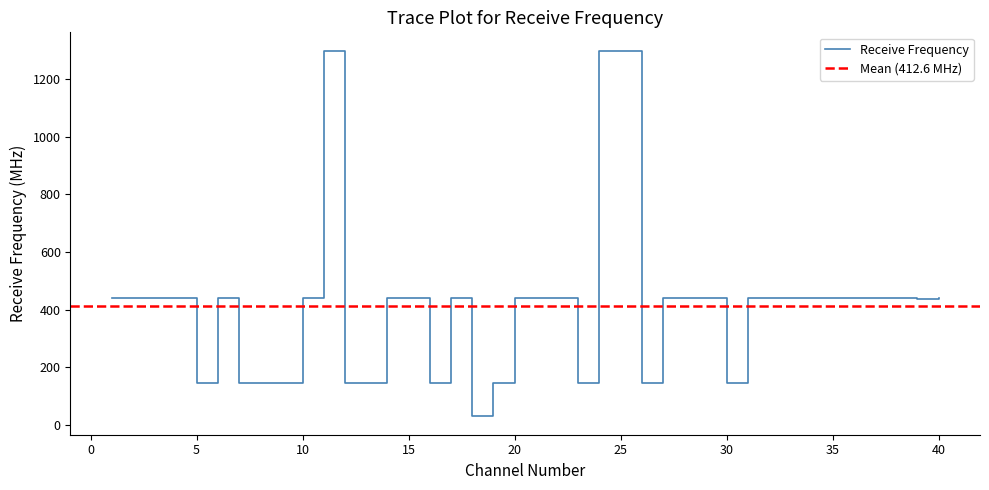

Does the chart have visible grid lines?

No